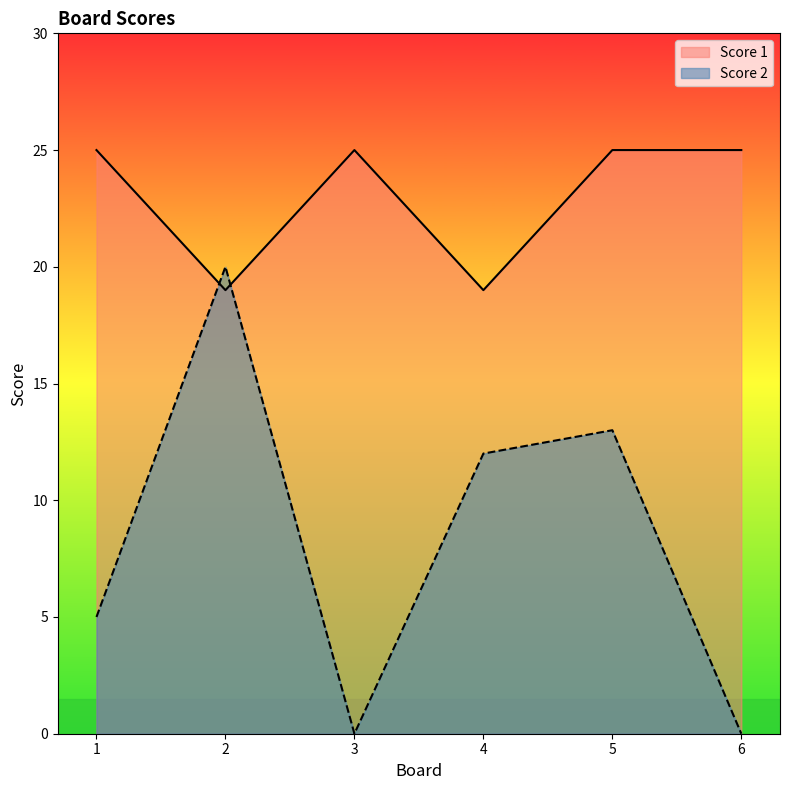

Reading right to left, transcribe all the data shown in this chart.

Score 2: 6=0	5=13	4=12	3=0	2=20	1=5
Score 1: 6=25	5=25	4=19	3=25	2=19	1=25